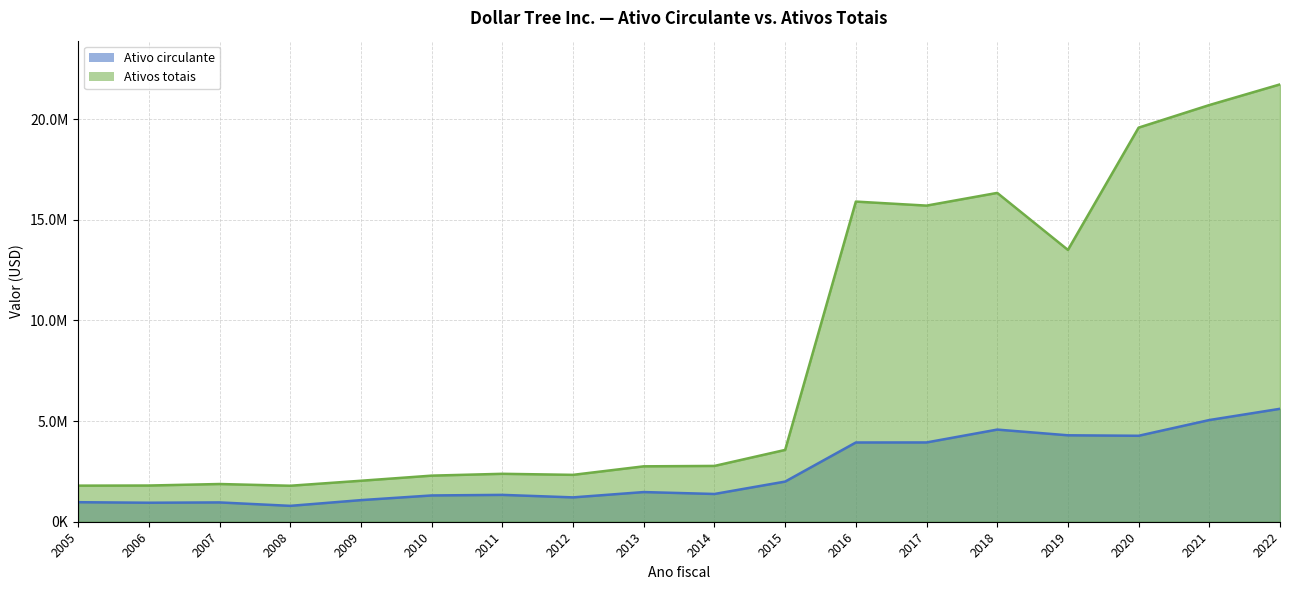

At which category is the sum across all series the highest?

2022